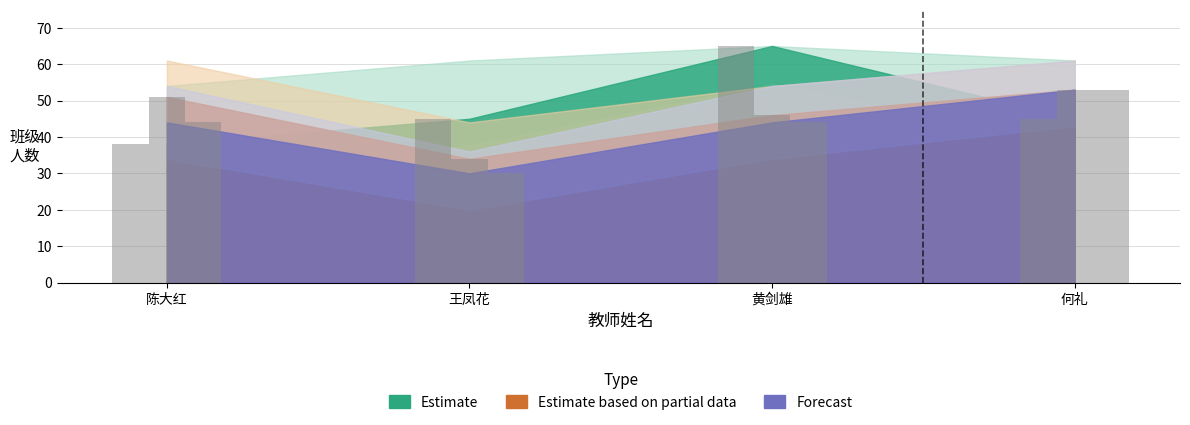

Reading left to right, list all the values displayed in this chart.

Estimate: 38	45	65	45
Estimate based on partial data: 51	34	46	53
Forecast: 44	30	44	53